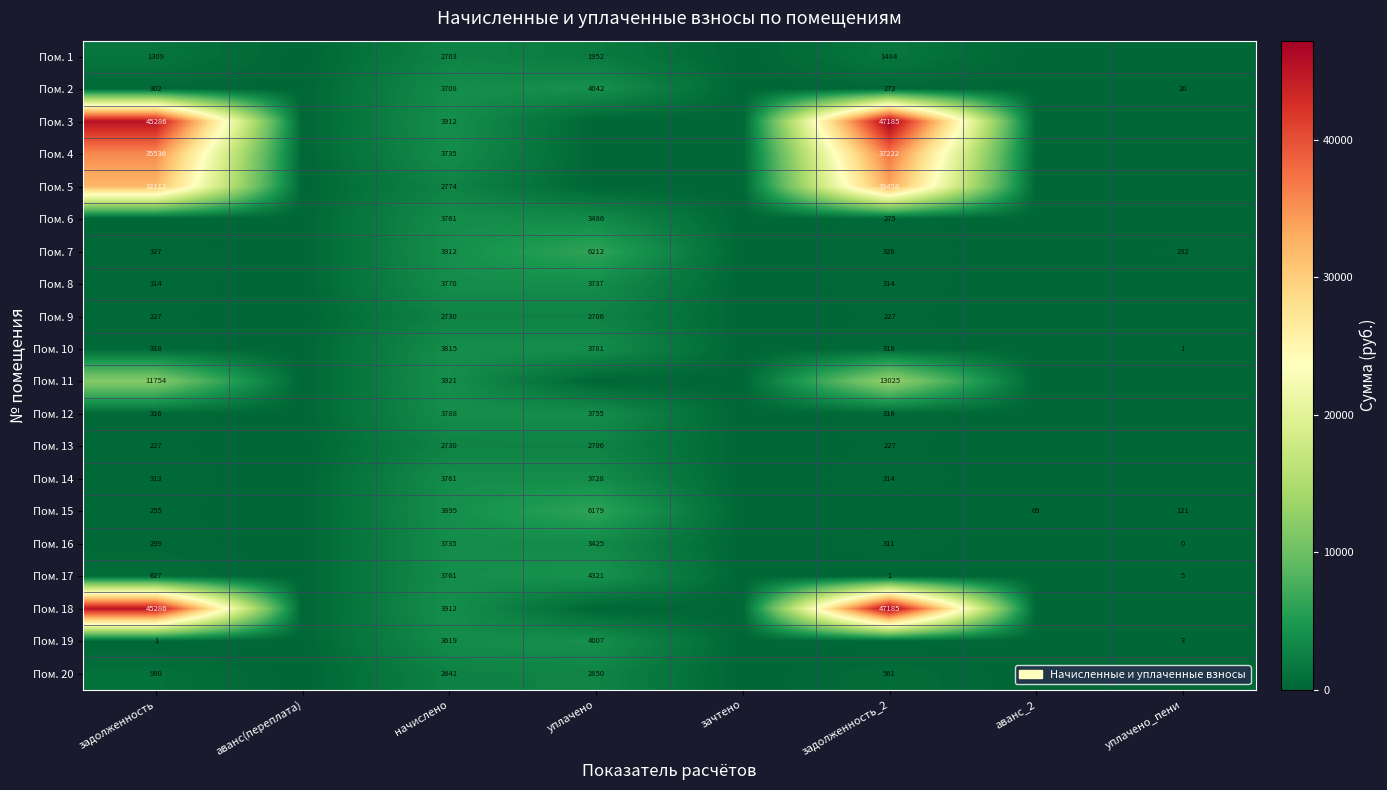

At which category is the sum across all series the highest?

задолженность_2